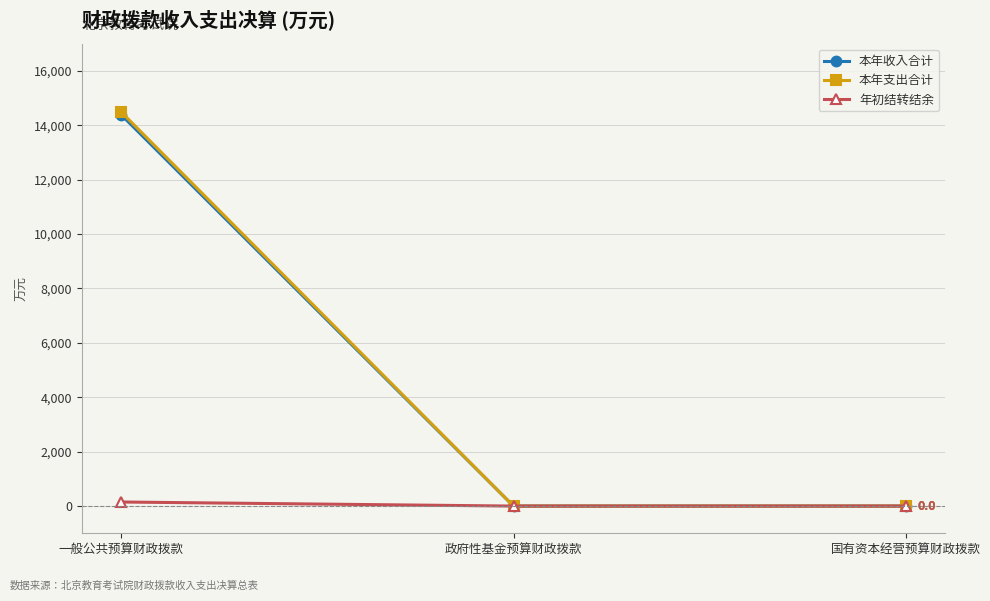

What is the label of the 3rd point from the left?

国有资本经营预算财政拨款